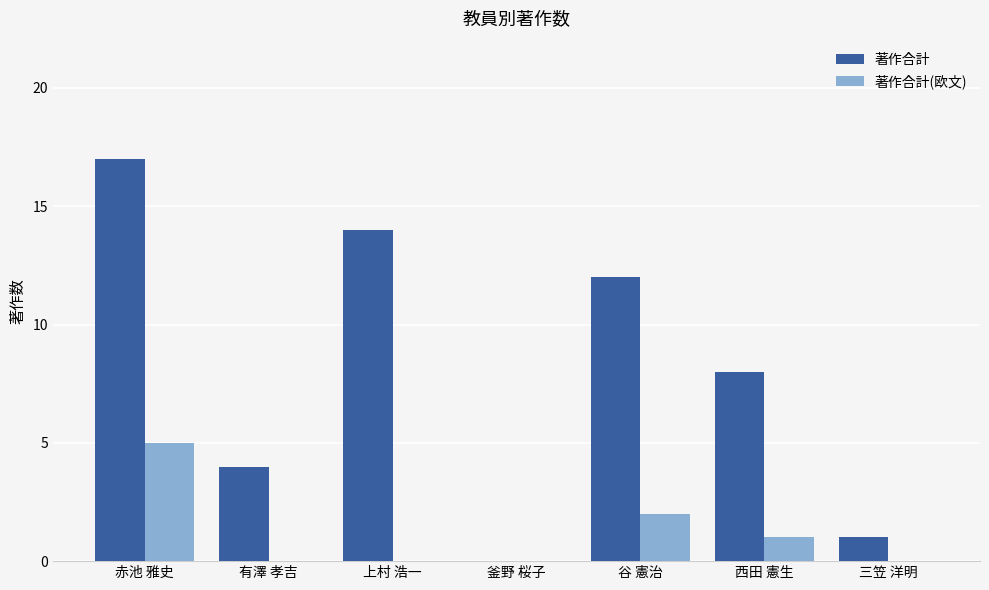

True or false: 著作合計(欧文) has a value of 1 at 西田 憲生.

True